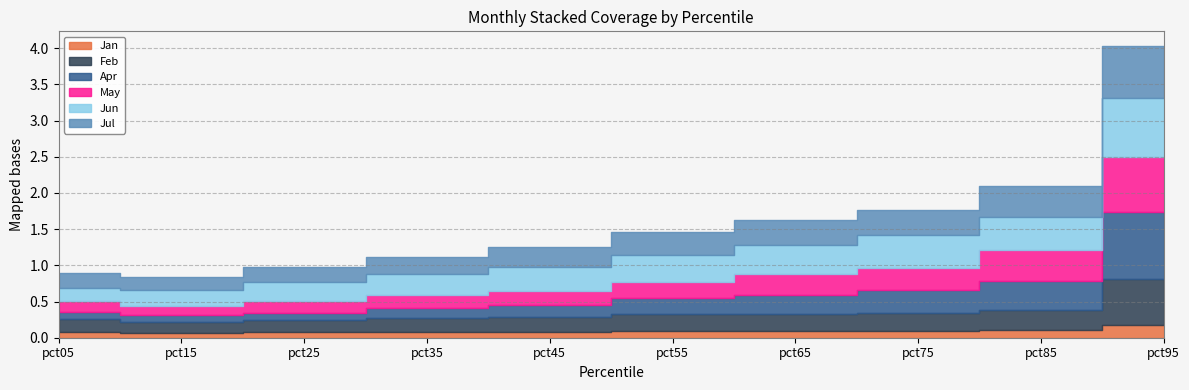

Rank the series by their maximum value, from lowest to highest.

Jan, Feb, Jul, May, Jun, Apr